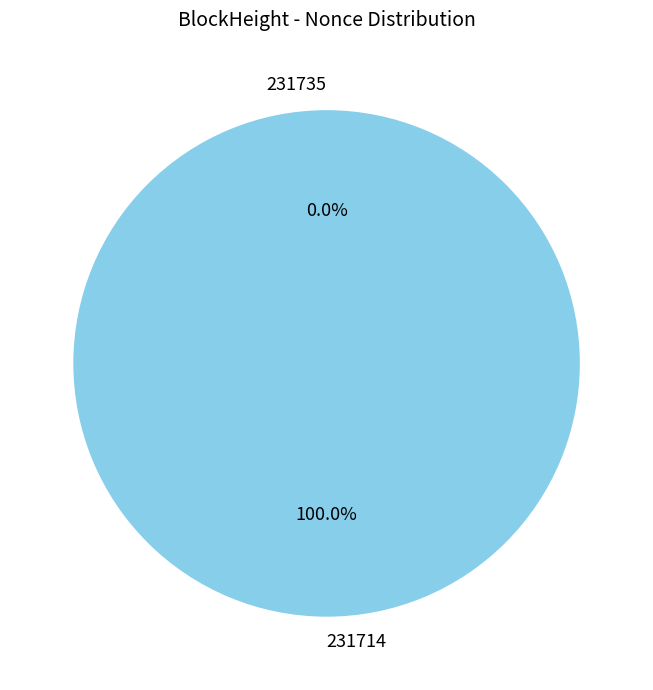

Do 231735 and 231714 together represent more than half of the pie?

Yes